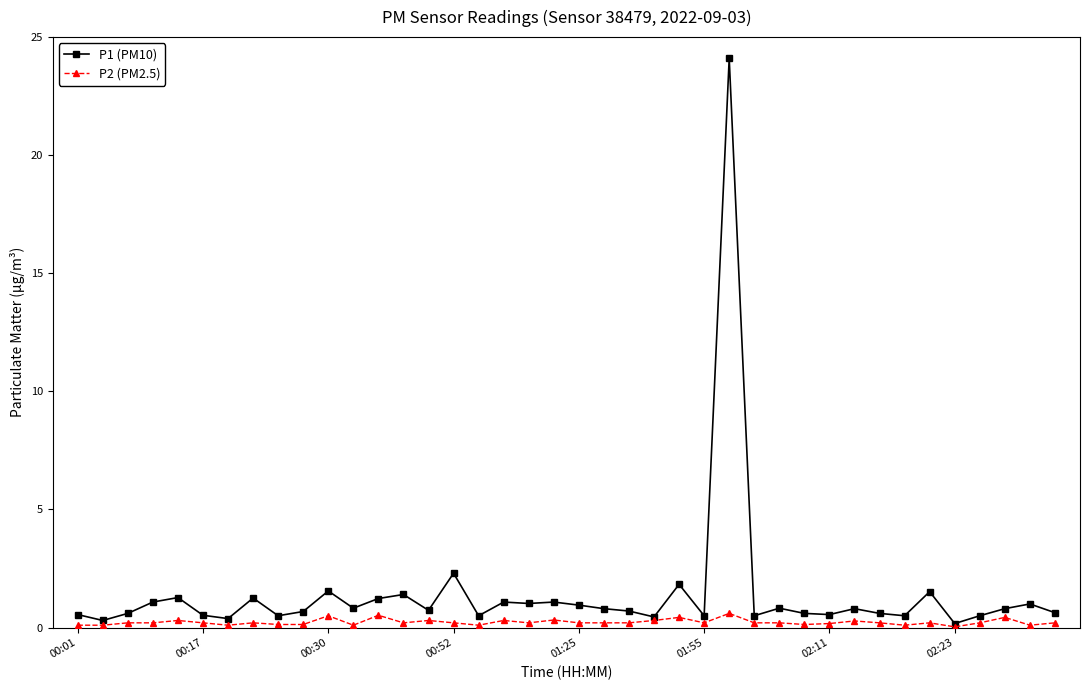

What is the value of the P1 (PM10) point at the 34th from the left?

0.5